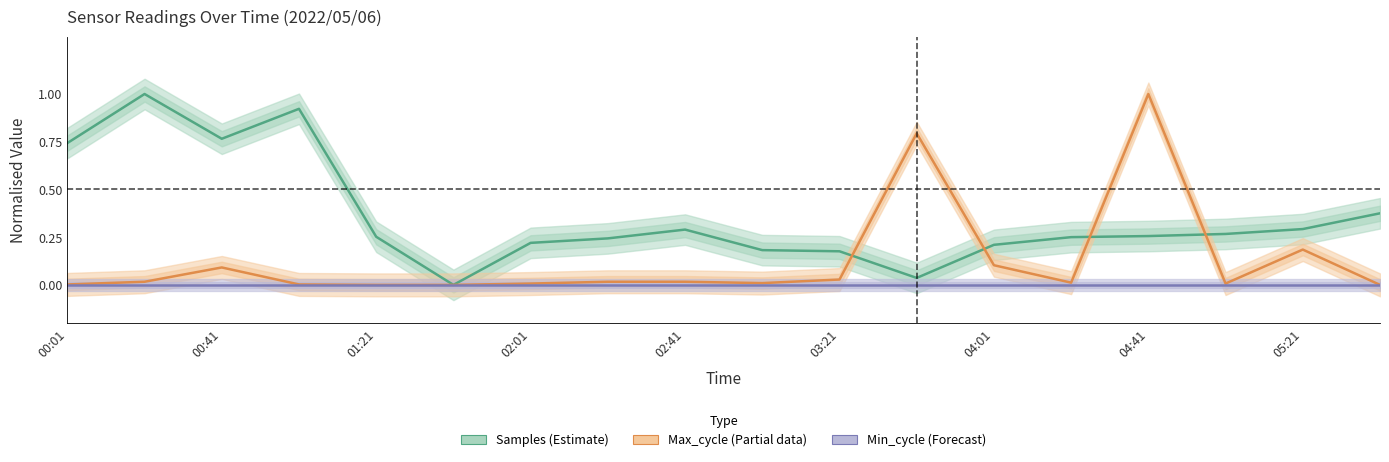

Where is Max_cycle (Partial) nearest to the value 0?

01:21